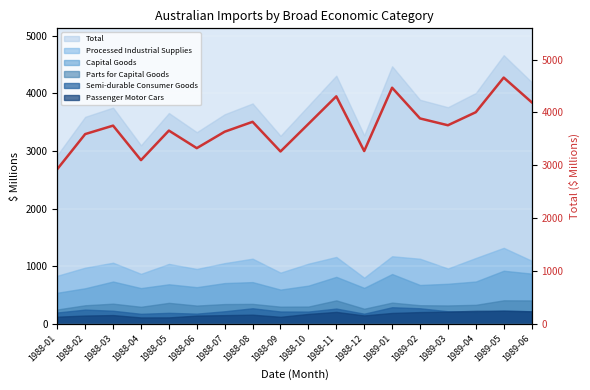

Is it true that the value at 1989-01 is 4467?

True